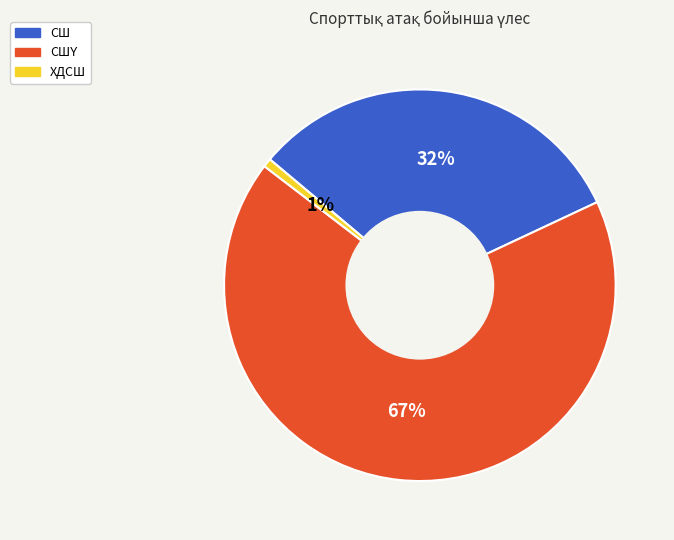

Is there a majority slice in this chart?

Yes